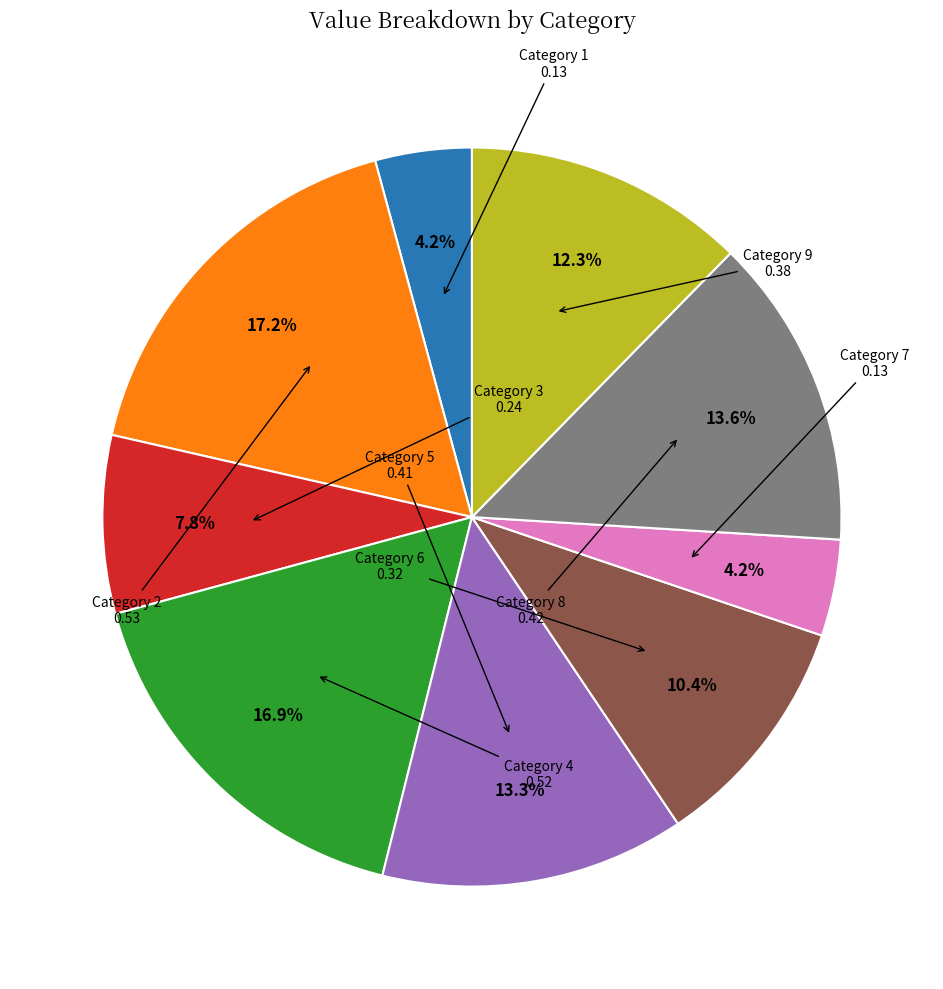

Is there any slice that represents more than half of the pie?

No